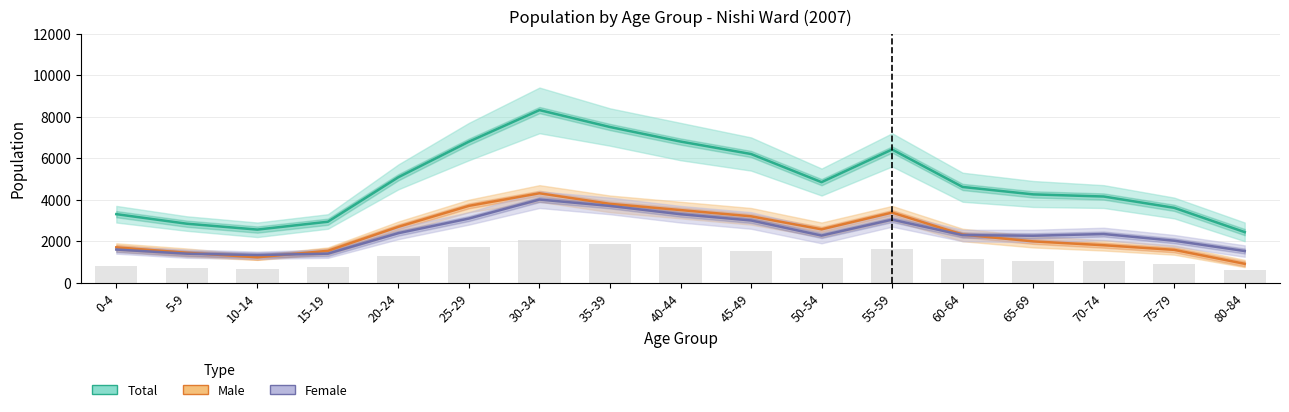

Which has a higher value, 75-79 or 35-39?

35-39